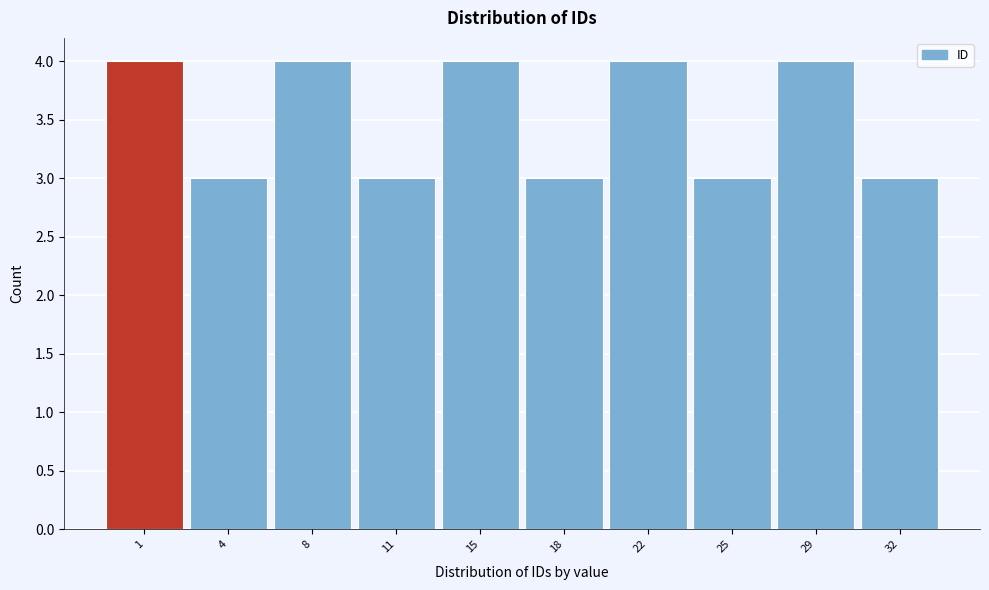

Reading left to right, extract all data points from this chart.

4	3	4	3	4	3	4	3	4	3